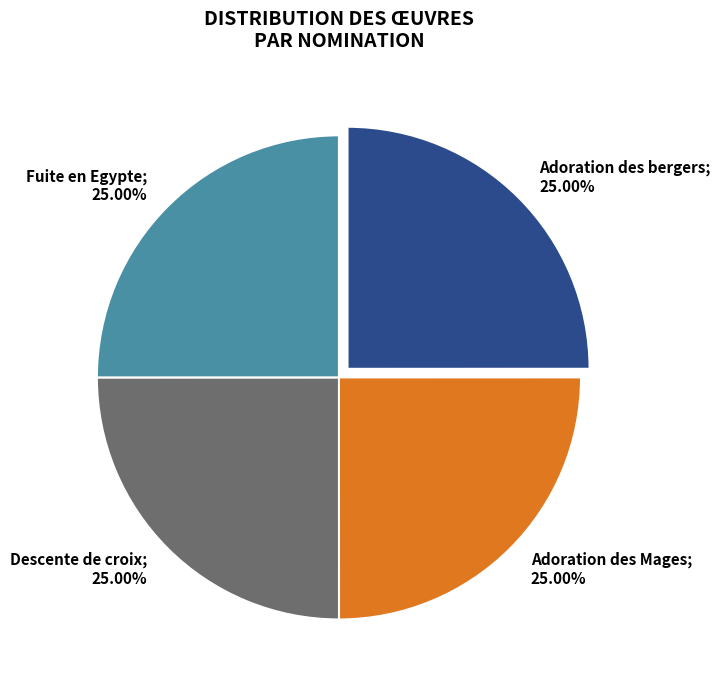

Is there a majority slice in this chart?

No